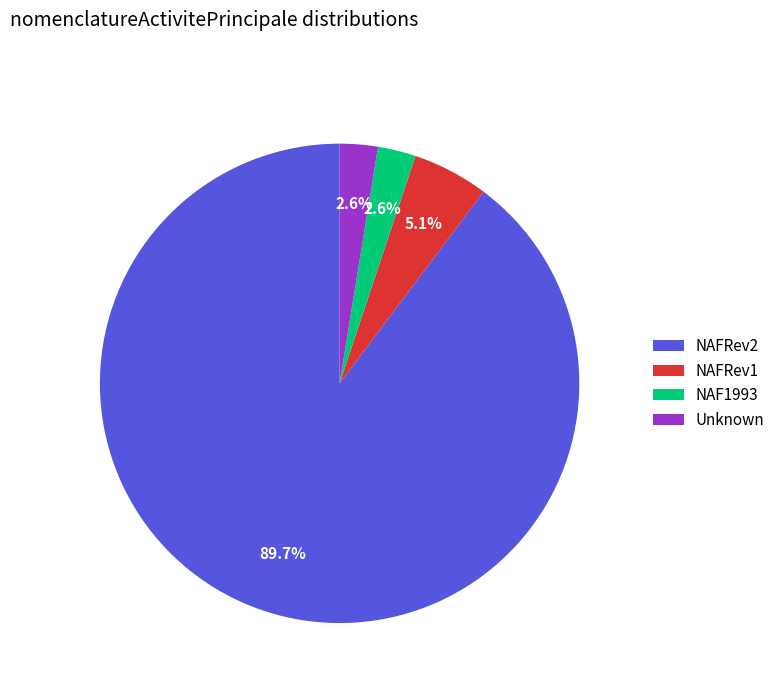

Which category accounts for the majority?

NAFRev2